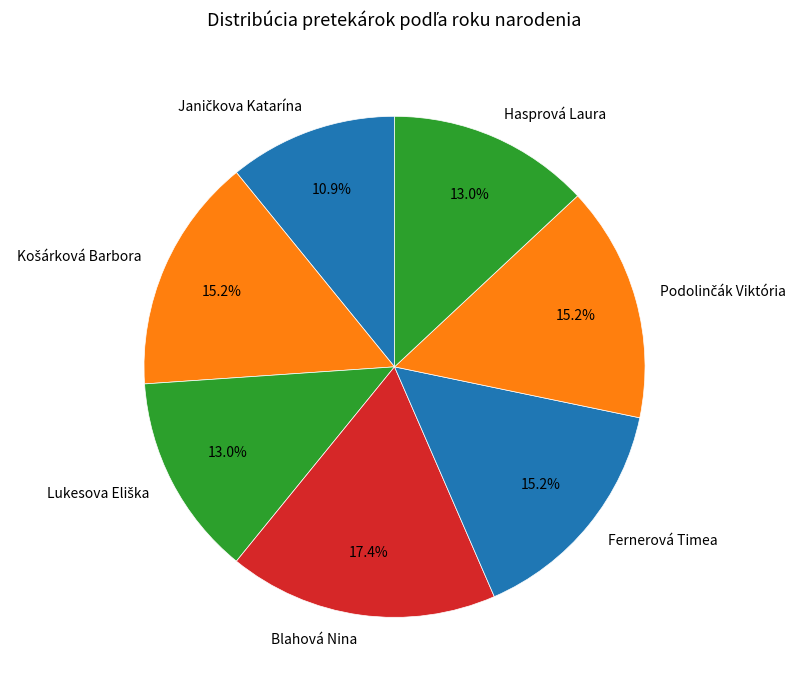

What portion of the pie excludes Fernerová Timea?

84.8%